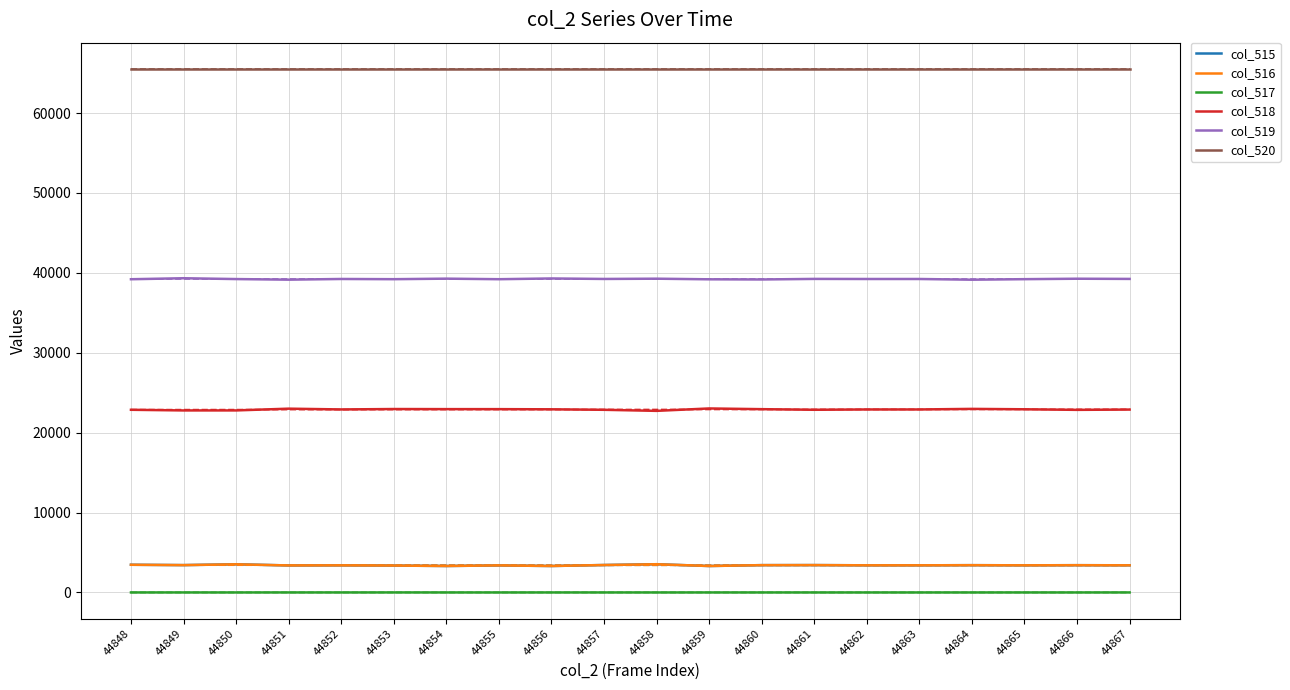

Count the number of categories in the chart.

20